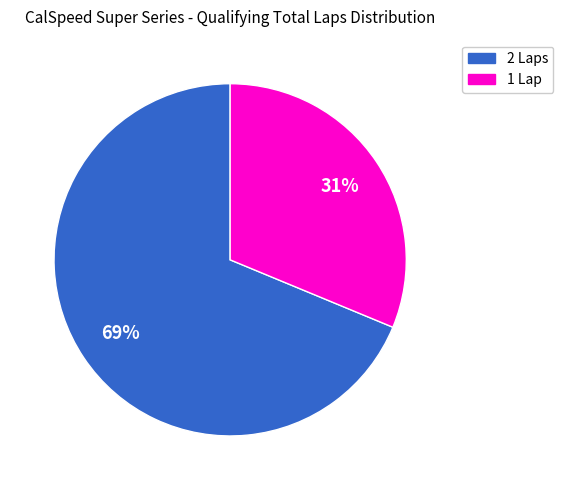

Does any single category account for the majority?

Yes